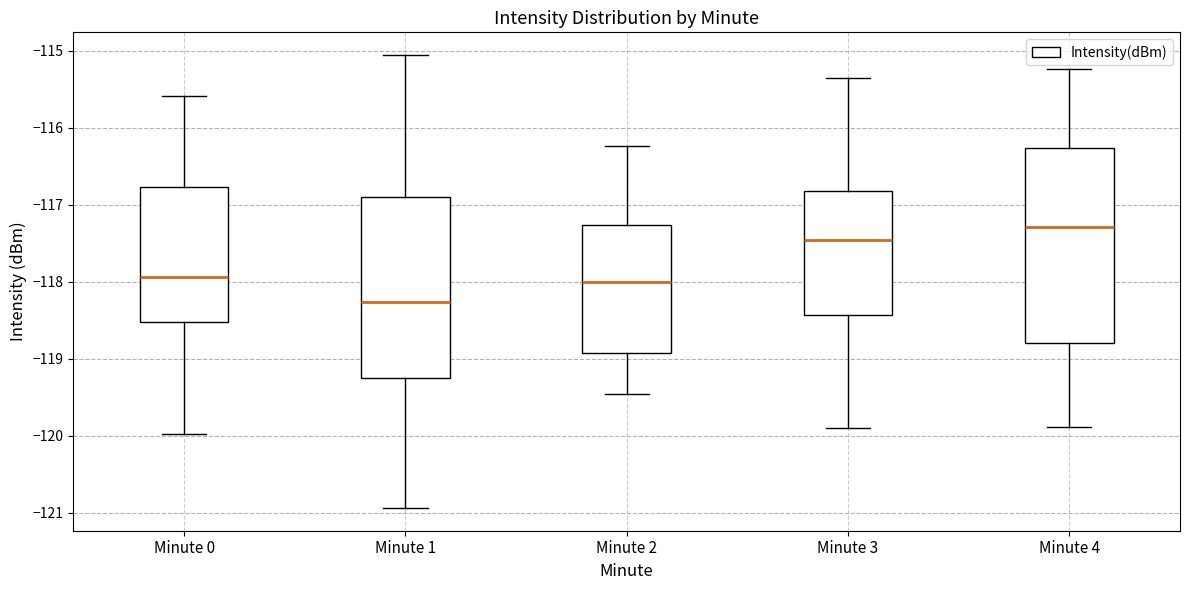

Reading left to right, transcribe this box plot: for each box, give where its median line is, the range the box spans, and where its two whiskers end, as read against the y-axis. The values are not printed on the chart, so give them approximately, as read against the axis.

Minute 0: median -117.9, box -118.5 to -116.8, whiskers -120.0 to -115.6
Minute 1: median -118.3, box -119.3 to -116.9, whiskers -120.9 to -115.1
Minute 2: median -118.0, box -118.9 to -117.3, whiskers -119.5 to -116.2
Minute 3: median -117.5, box -118.4 to -116.8, whiskers -119.9 to -115.3
Minute 4: median -117.3, box -118.8 to -116.3, whiskers -119.9 to -115.2